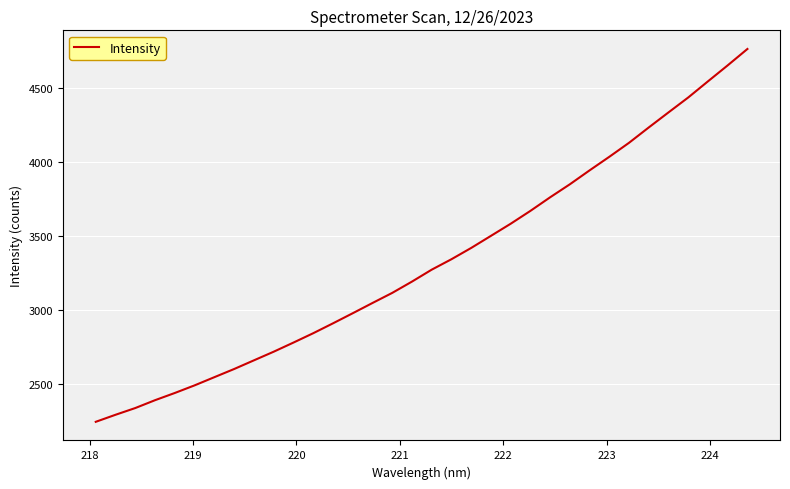

What is the maximum value shown in the chart?

4760.8